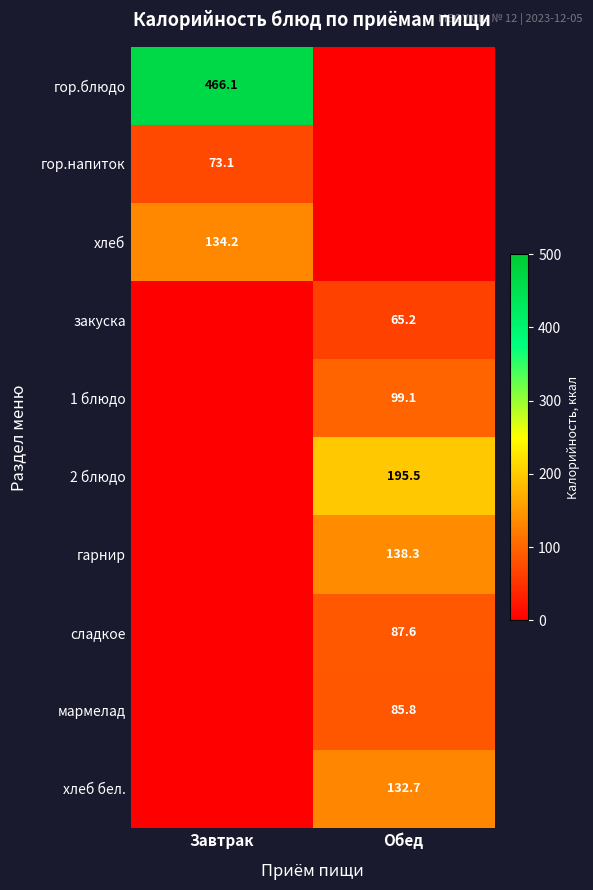

At how many categories does at least one series exceed 202?

1